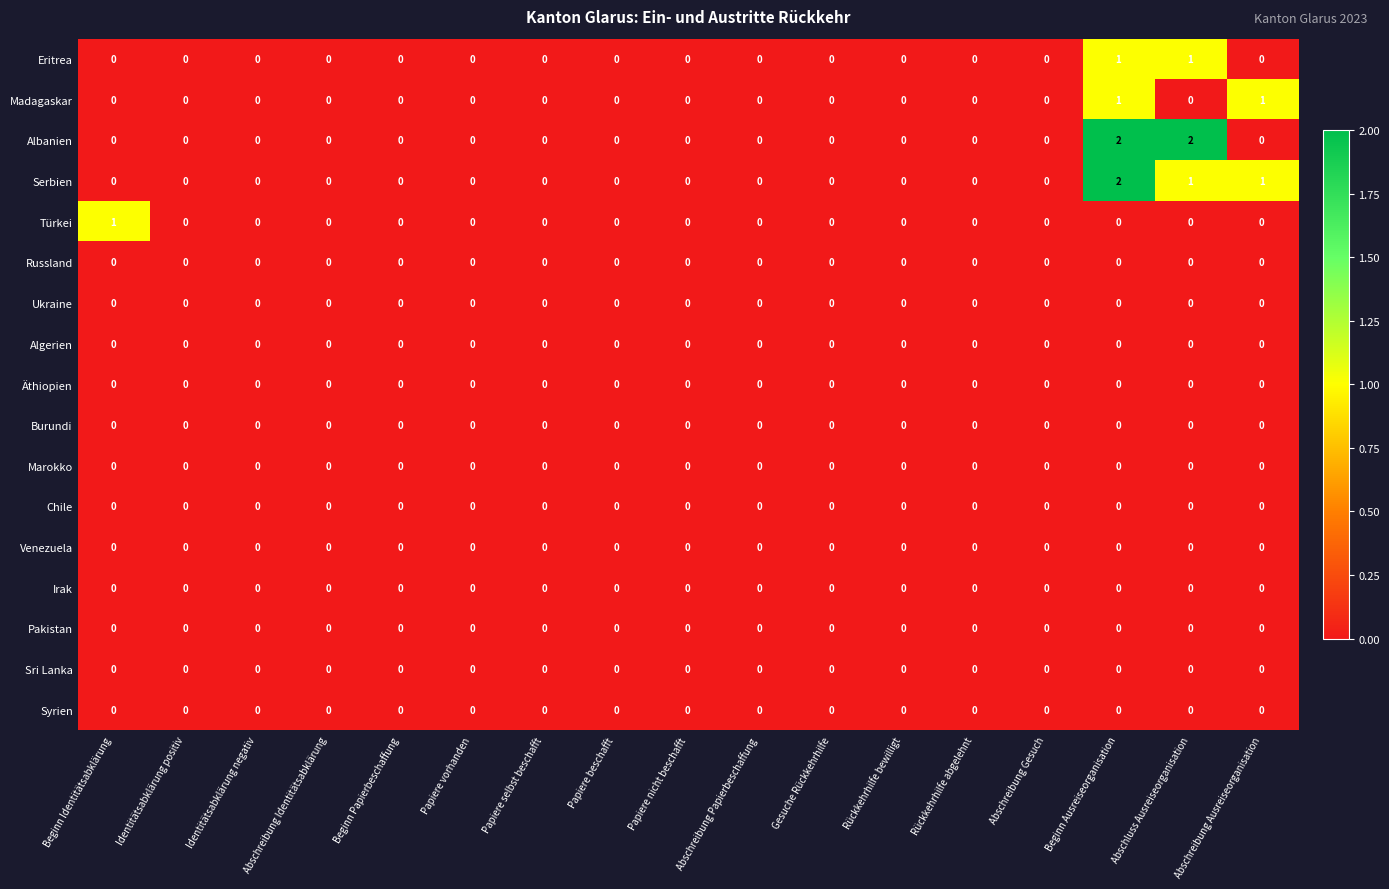

How many distinct data groups are displayed?

17